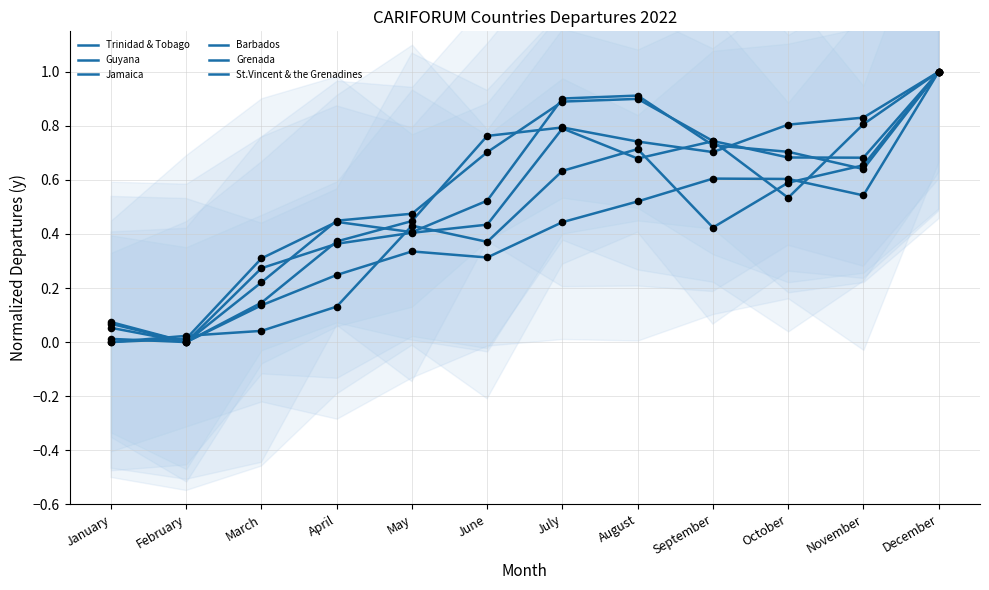

At how many categories does at least one series exceed 0?

12